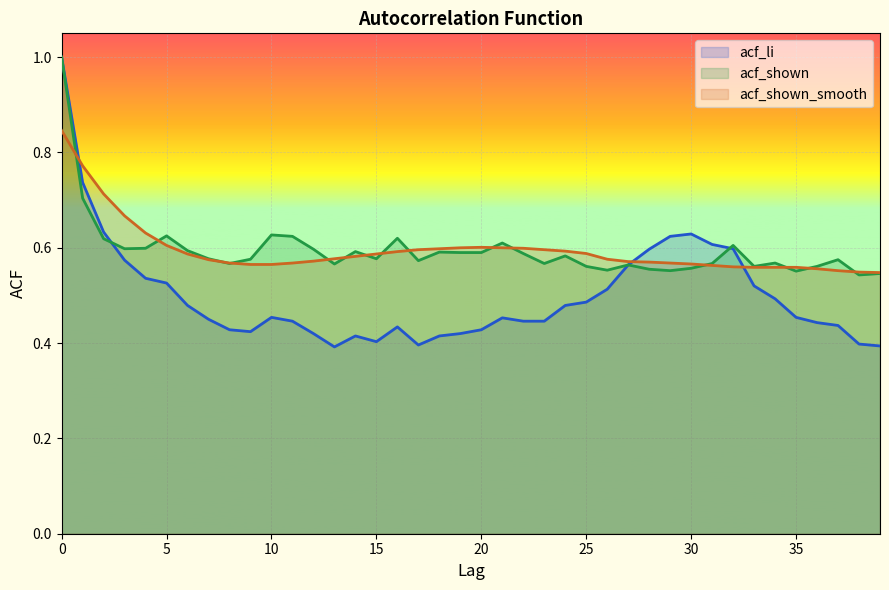

How many intersections are there between acf_shown and acf_shown_smooth?

15